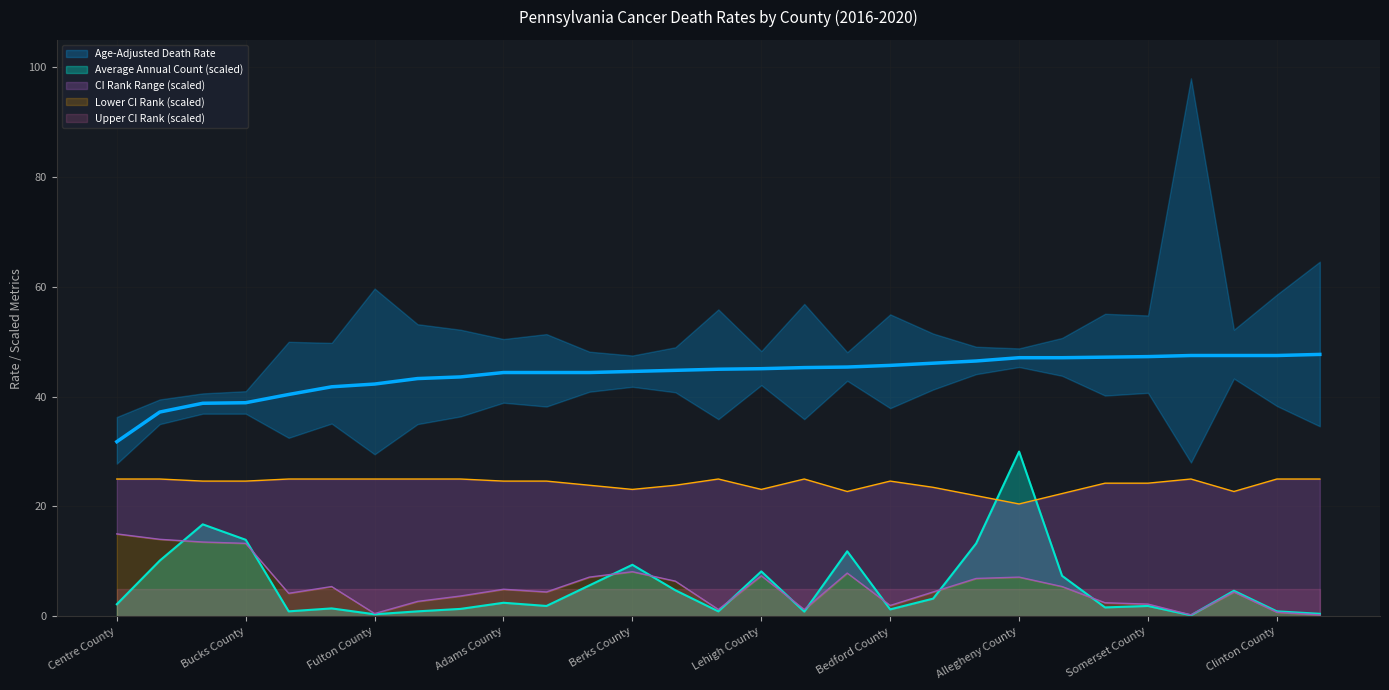

Which series ends up on top after the final intersection of Average Annual Count and Upper CI (CI Rank)?

Upper CI (CI Rank)